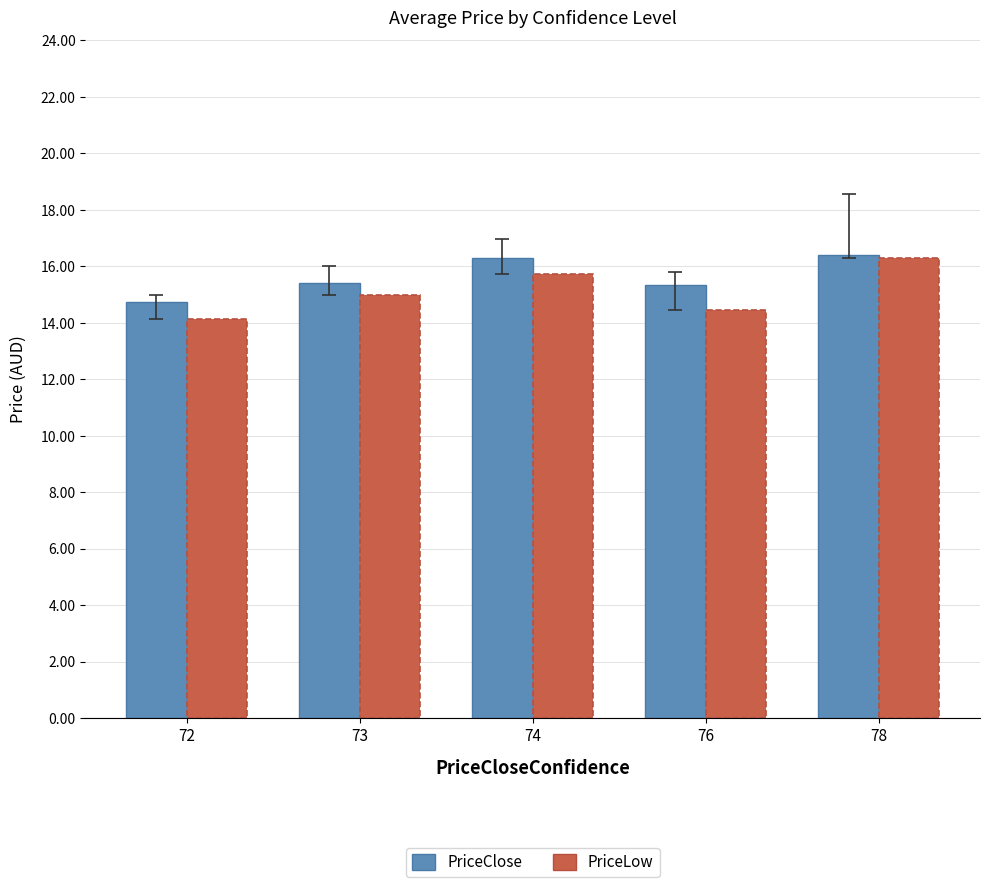

Which series has the largest range (max minus min)?

PriceLow